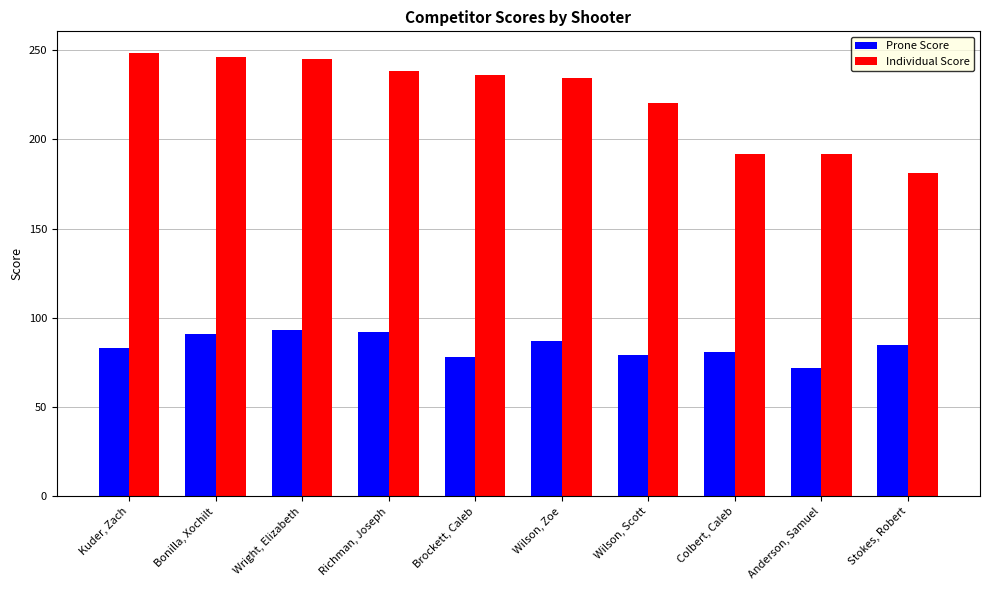

What are all the series names shown in the legend?

Prone Score, Individual Score